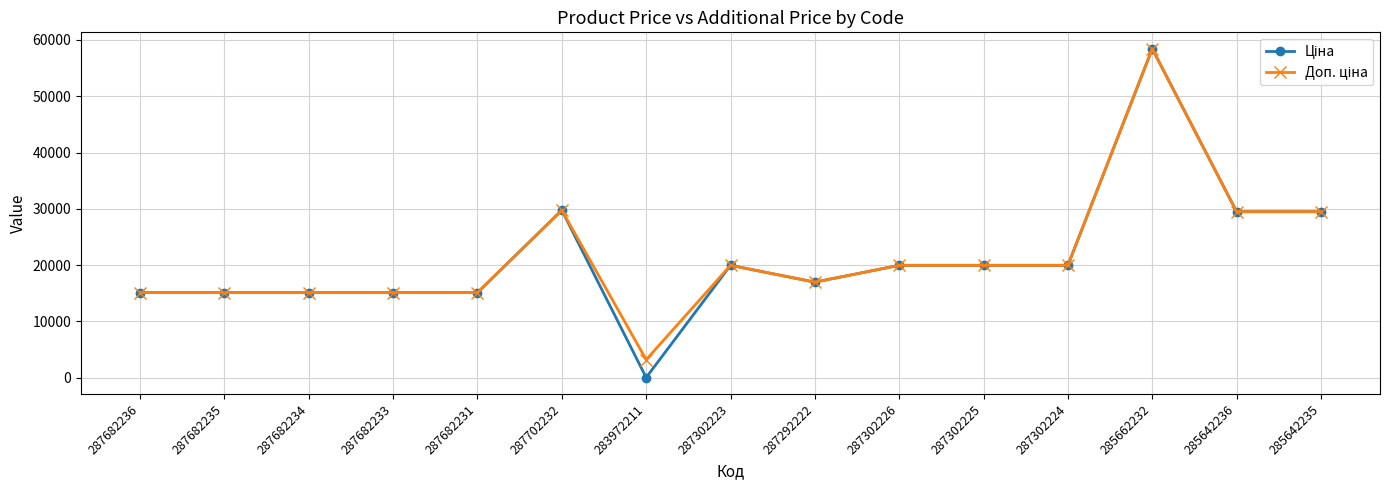

What is the maximum value shown in the chart?

58426.5